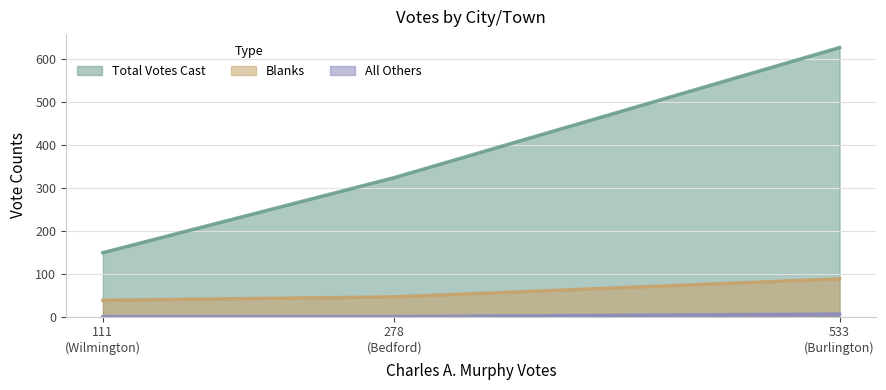

Rank the series by their average value, from highest to lowest.

Total Votes Cast, Blanks, All Others